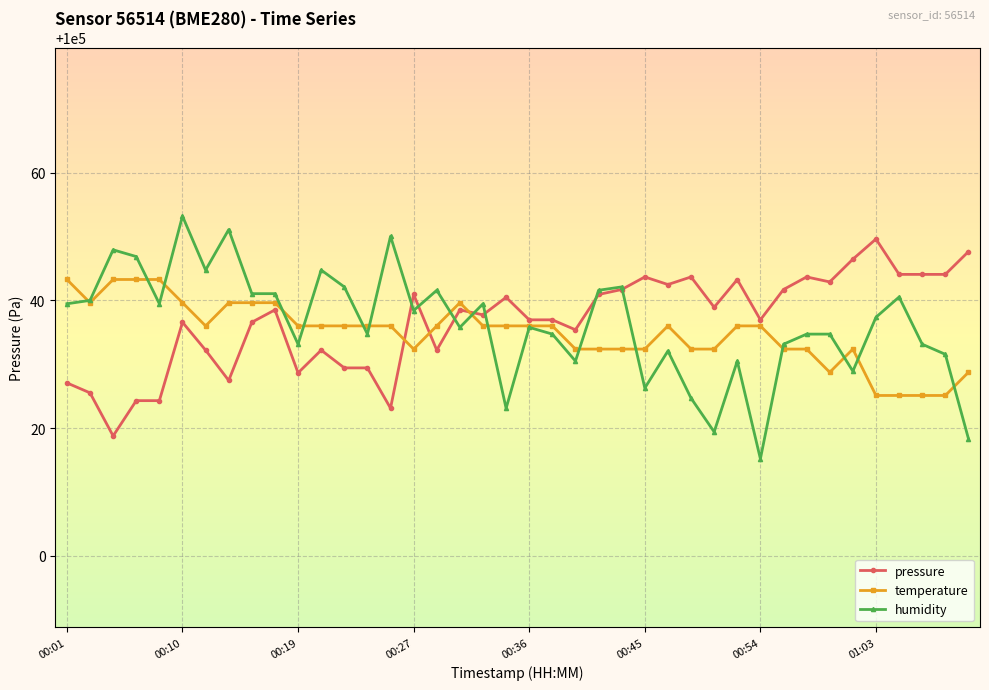

Which series has the largest range (max minus min)?

humidity